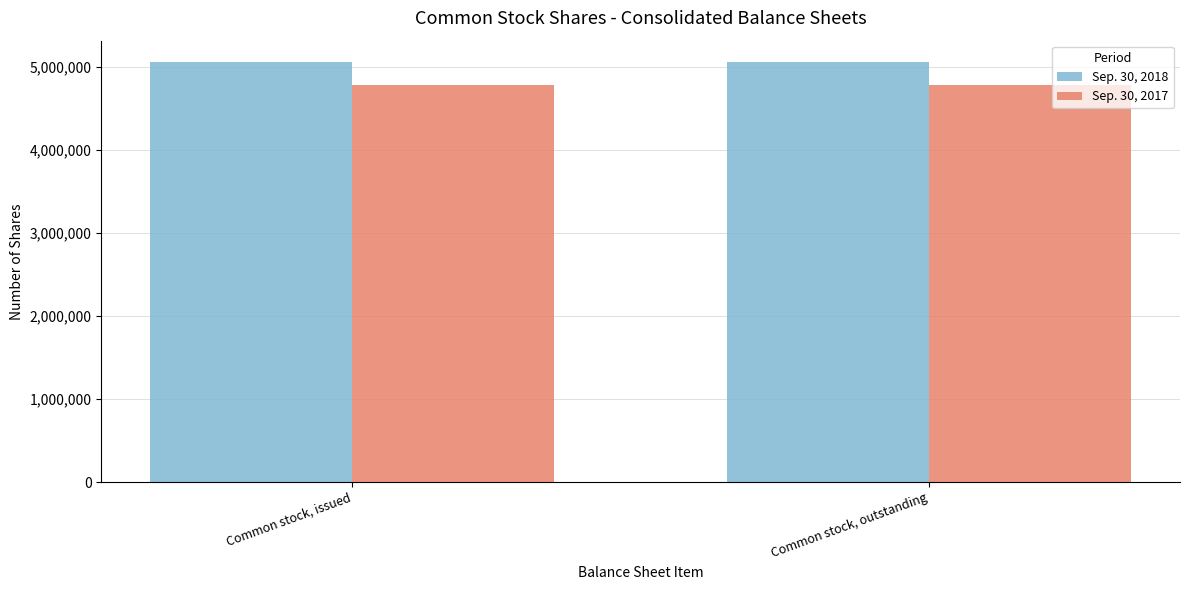

What is the sum of the Sep. 30, 2018 values at Common stock, outstanding and Common stock, issued?

10120000